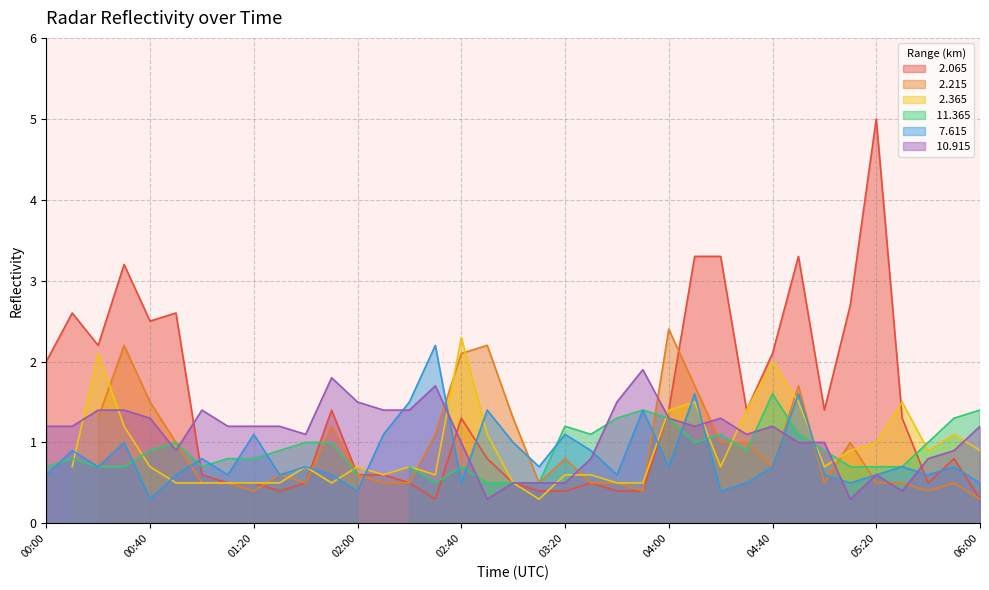

What is the maximum value shown in the chart?

5.0